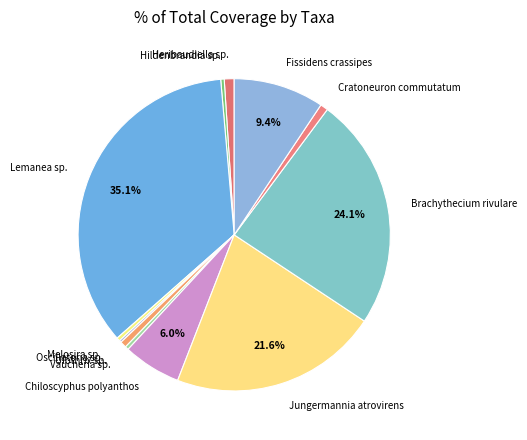

Which category has the biggest portion of the pie?

Lemanea sp.